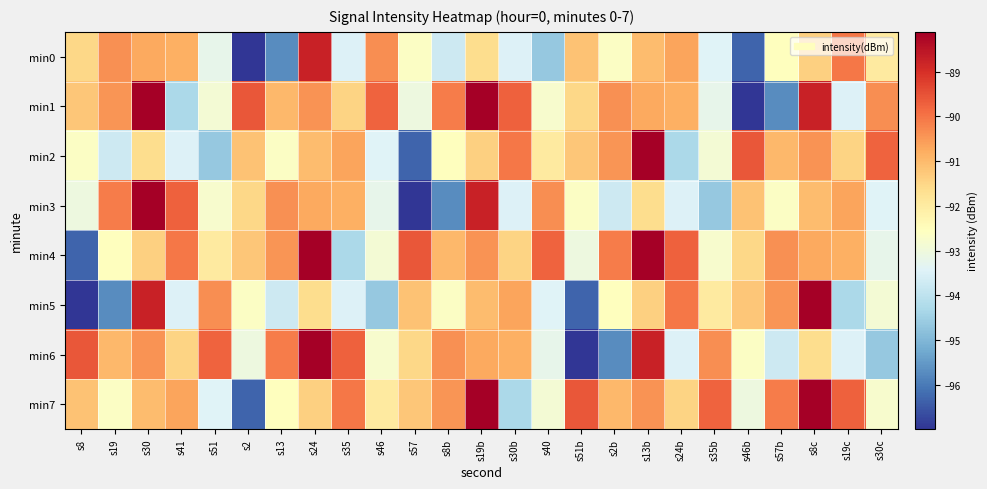

At which category does the chart reach its minimum across all series?

s2